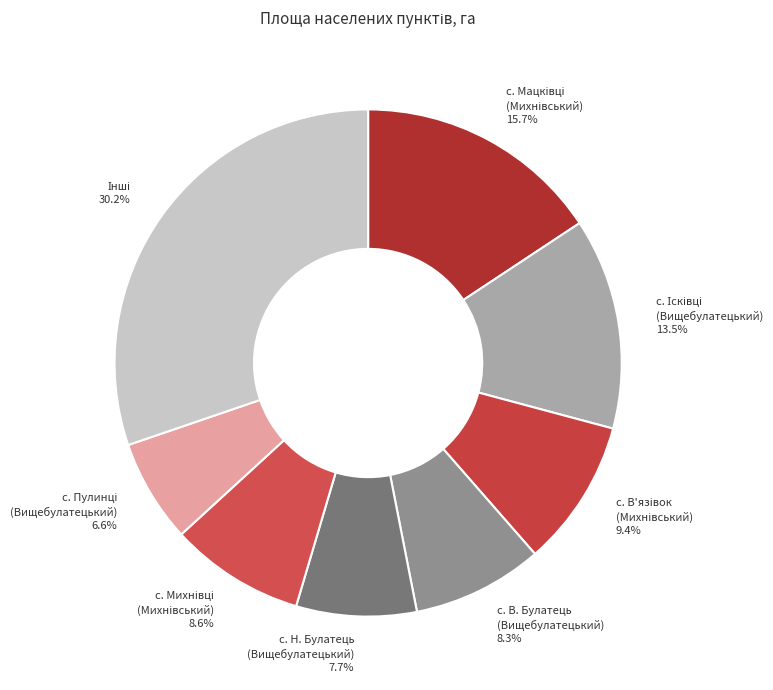

Does с. Н. Булатець (Вищебулатецький) account for over 50% of the chart?

No